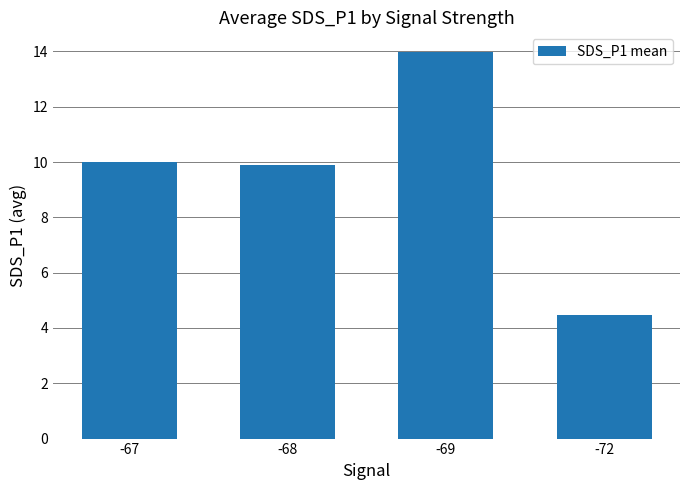

True or false: the data shows 10.0 at -67.

True